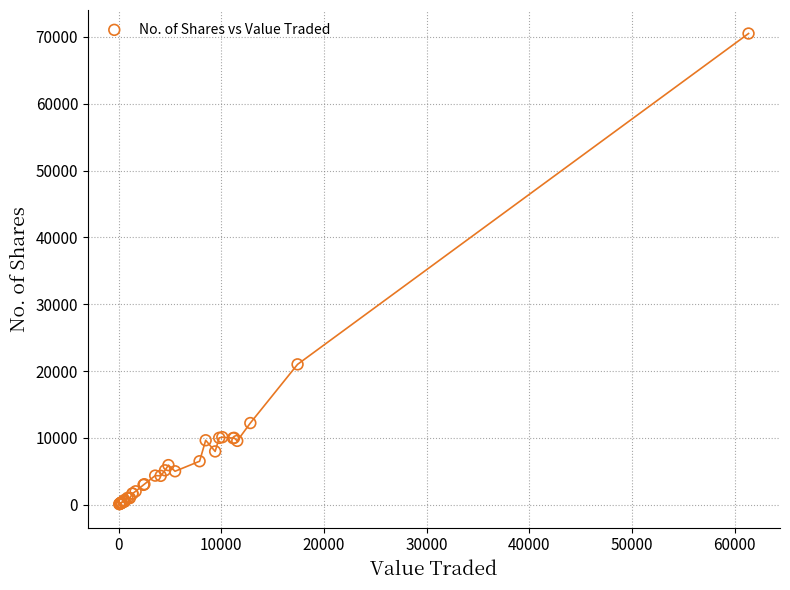

What Y value in the scatter plot is closest to 35299?

21000